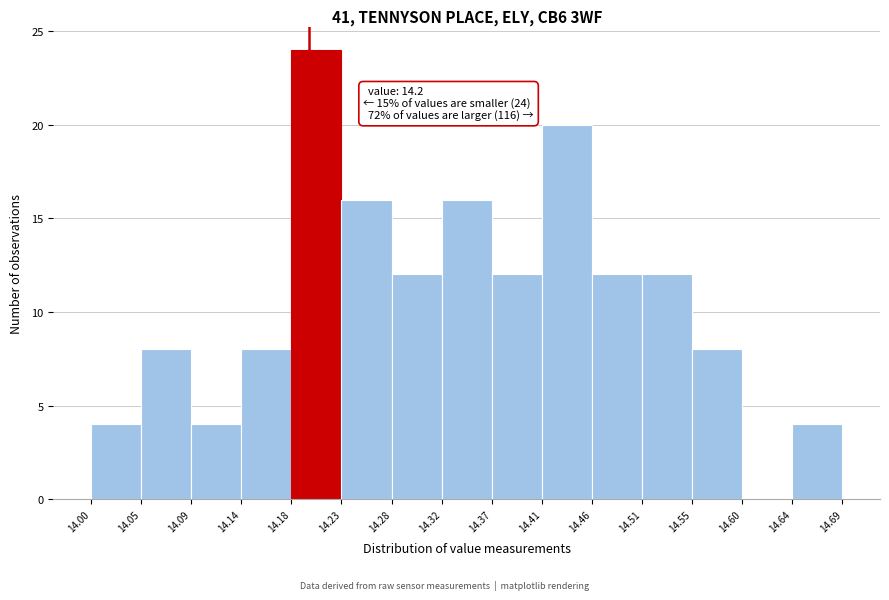

Over which range of the x-axis is the bar tallest?

14.18 to 14.23